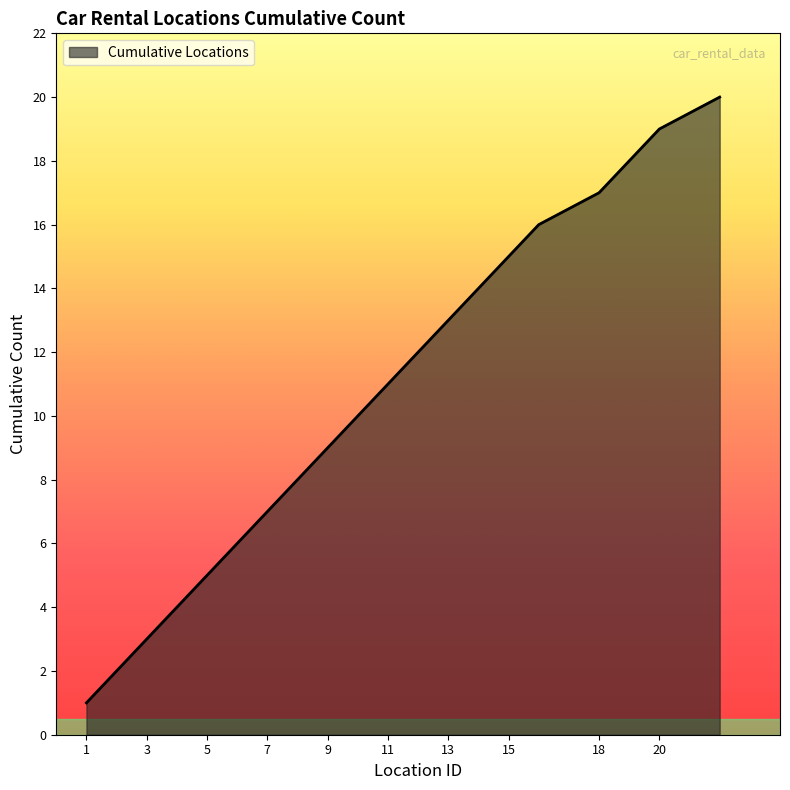

What is the greatest value displayed?

20